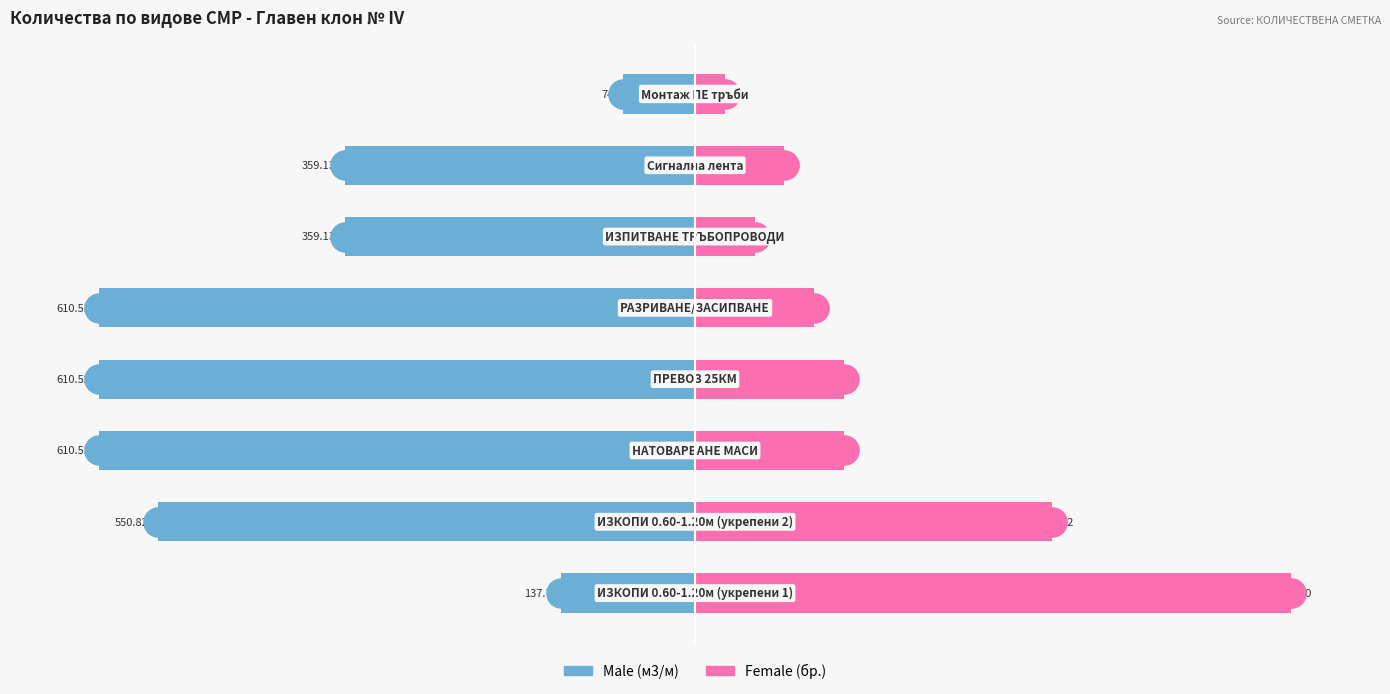

Which series has the widest spread of Y values?

Female